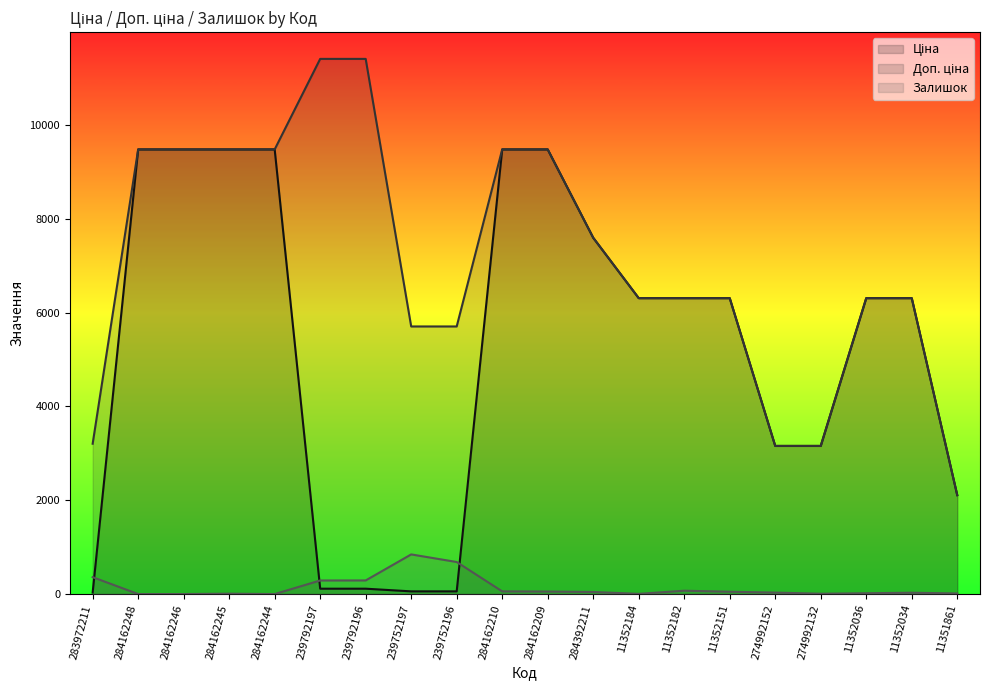

What is the maximum value for Доп. ціна?

11410.0